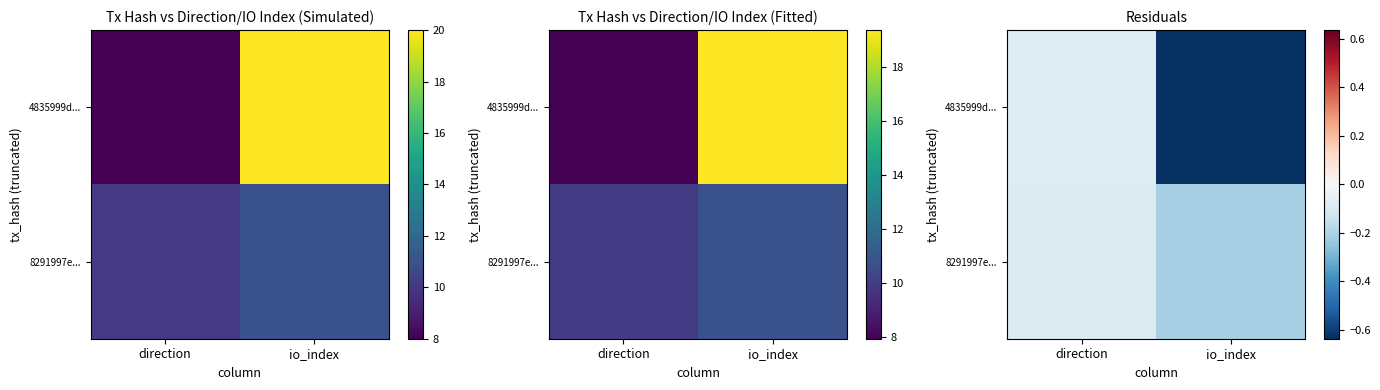

Which series changed the most between direction and io_index?

4835999d...